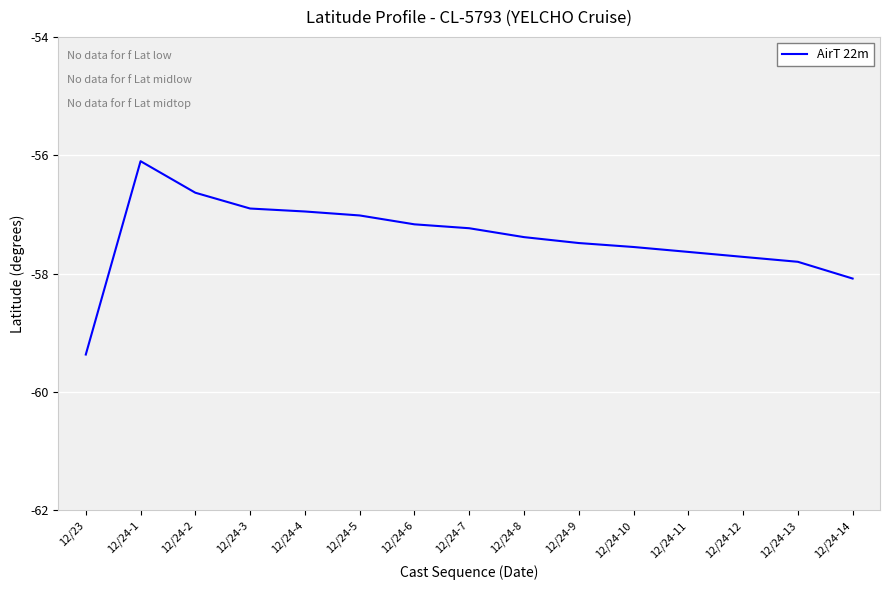

What is the difference between the values at 12/24-12 and 12/24-14?

0.4